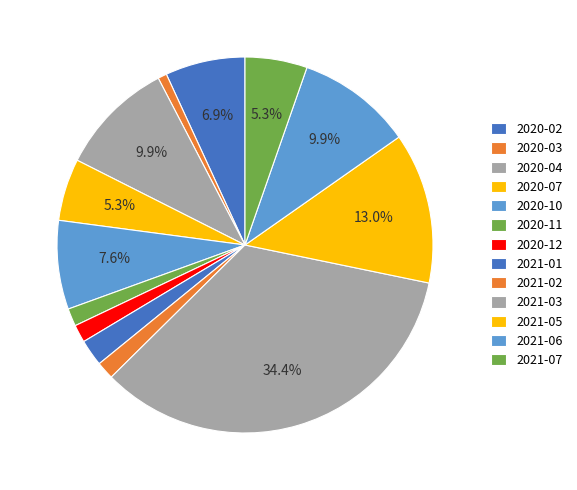

How many slices are in this pie chart?

13